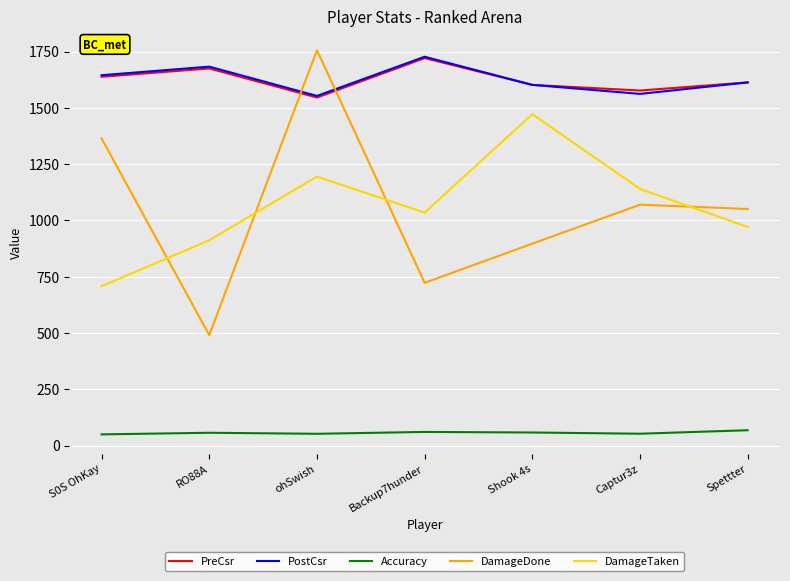

What position from the left is S0S OhKay?

1